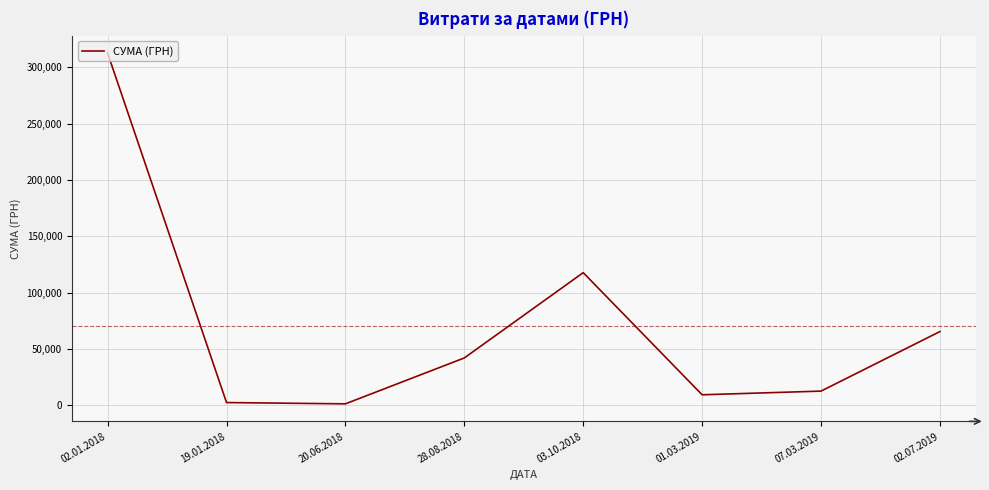

Does the chart display data point markers on the line(s)?

No